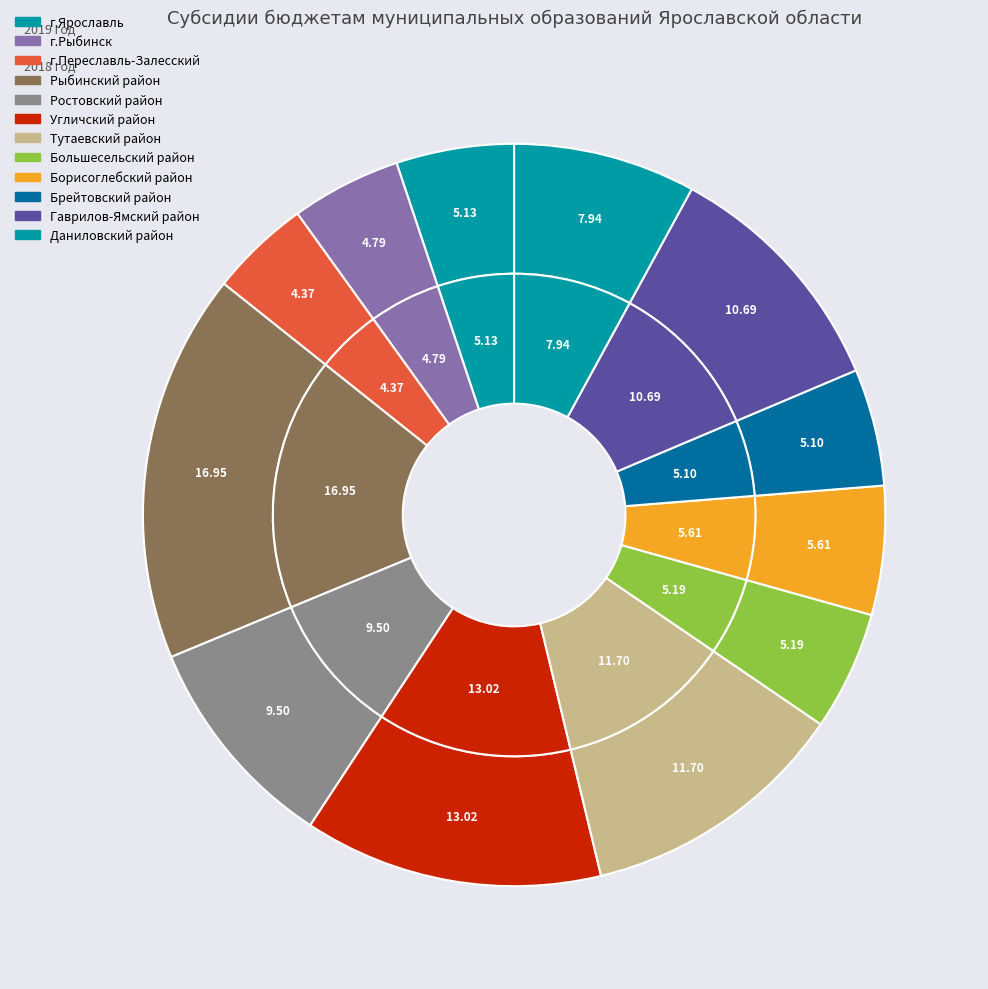

True or false: Брейтовский район accounts for 16% of the total.

False